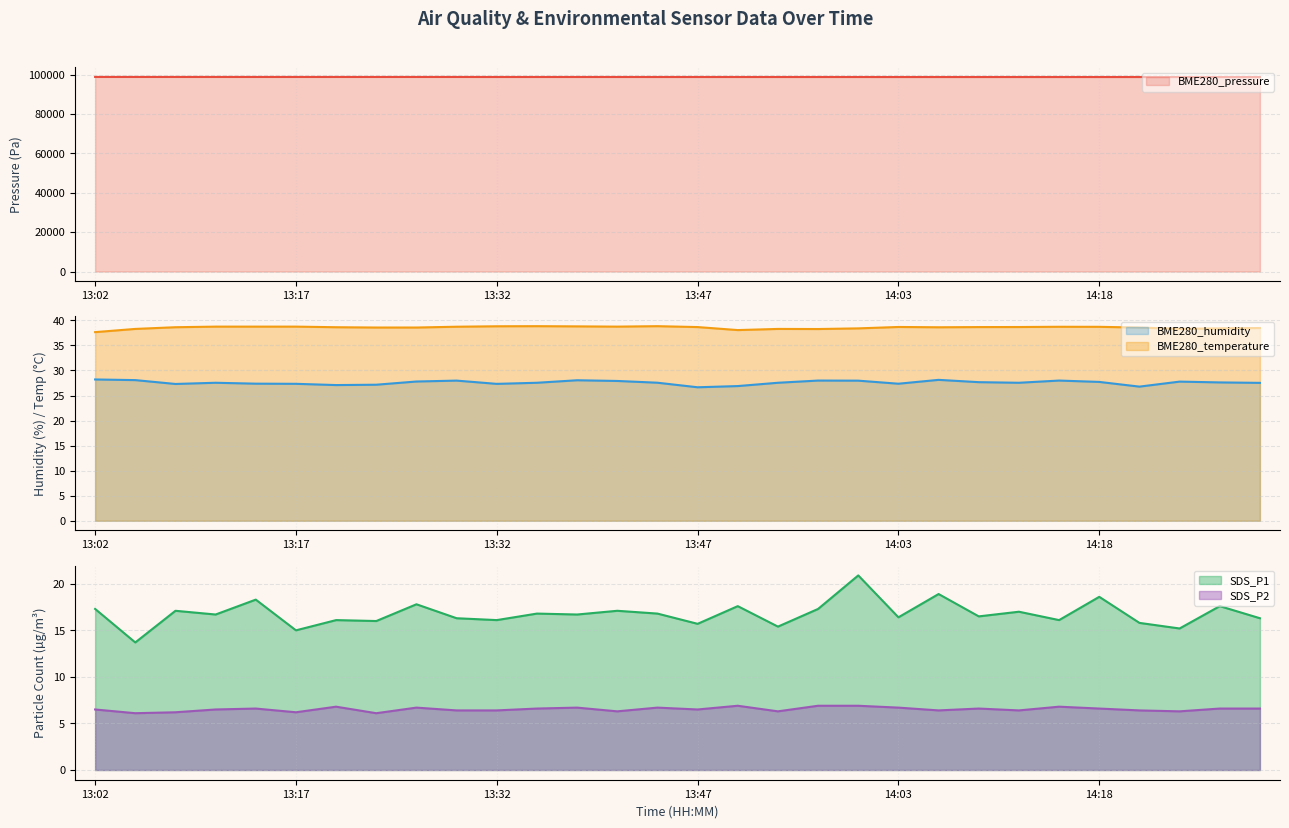

What is the sum of the BME280_humidity values at 14:27 and 13:50?

54.5